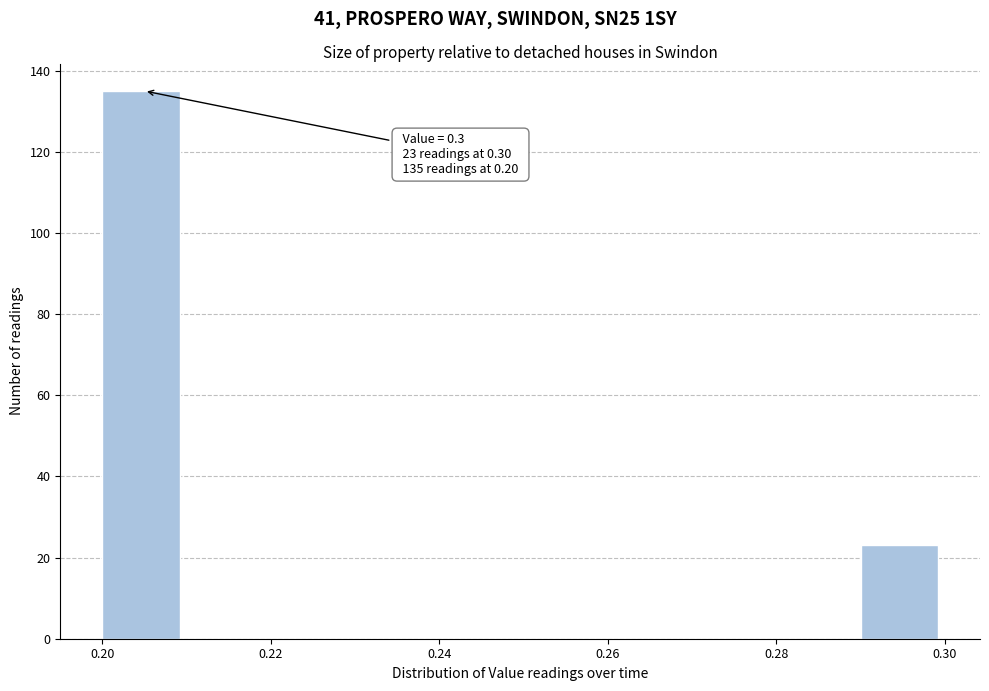

Over which range of the x-axis is the bar tallest?

0.20 to 0.21